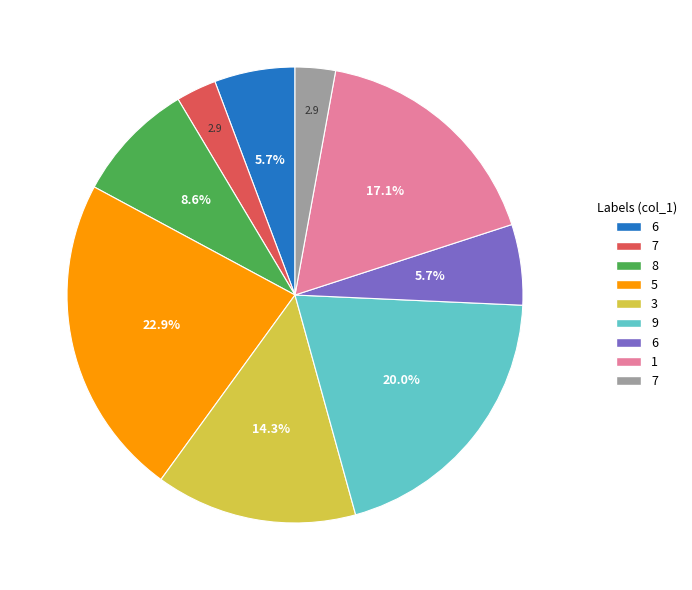

Is there a majority slice in this chart?

No